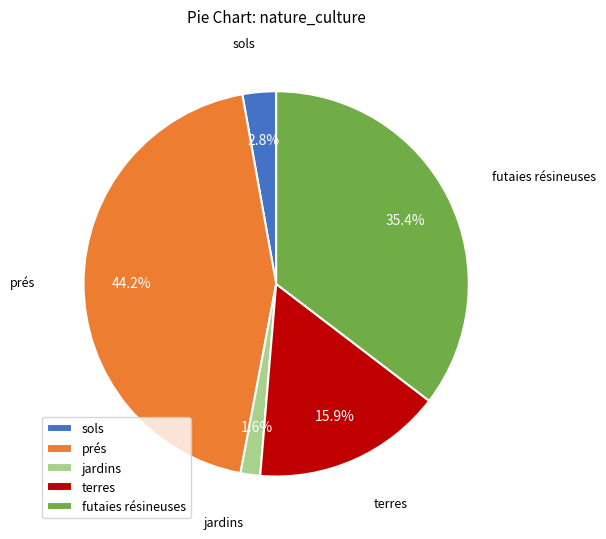

Is there a majority slice in this chart?

No